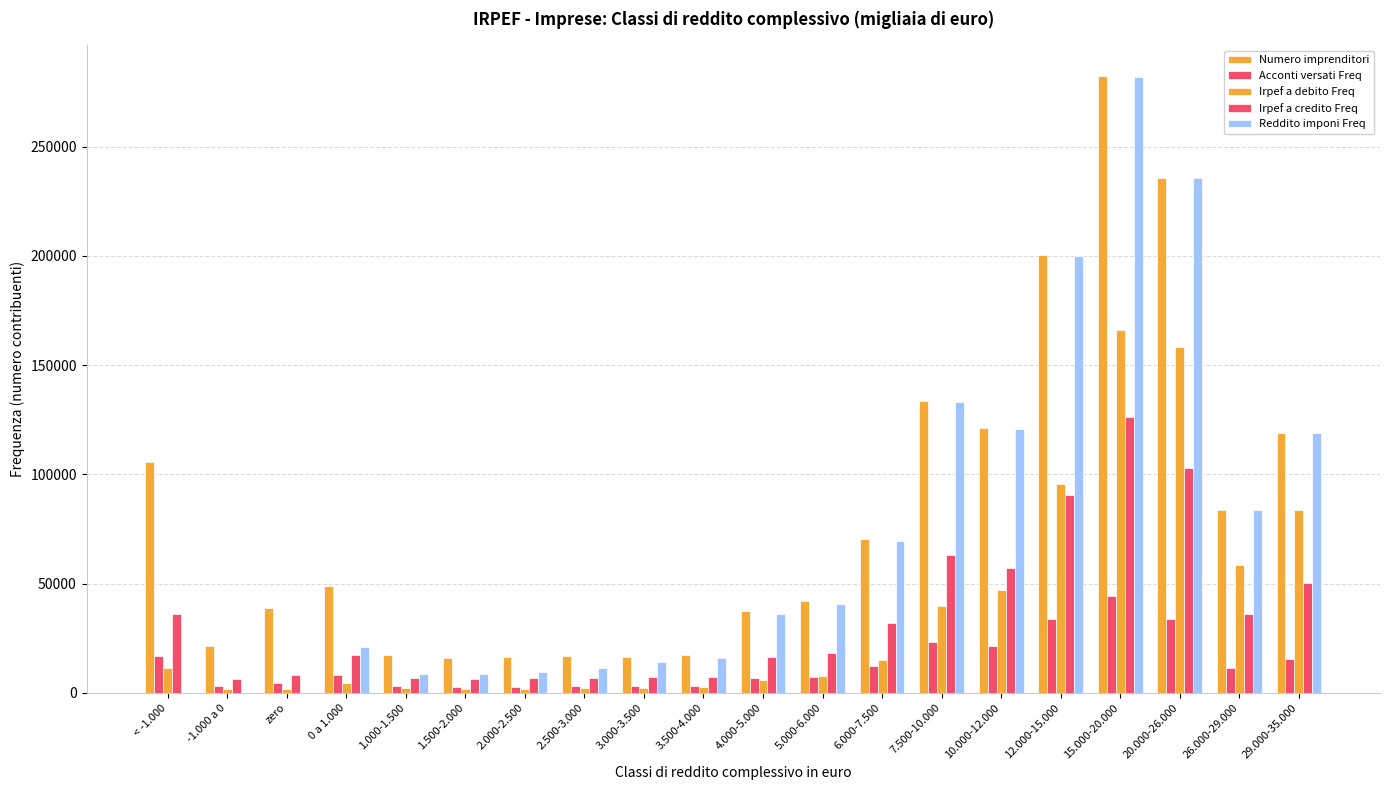

Count the number of categories in the chart.

20